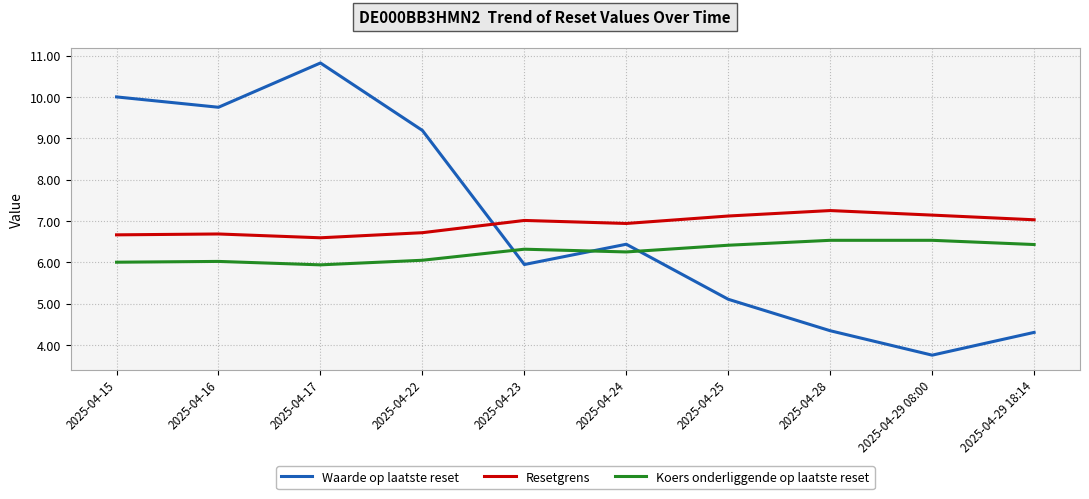

Rank the series by their maximum value, from lowest to highest.

Koers onderliggende op laatste reset, Resetgrens, Waarde op laatste reset